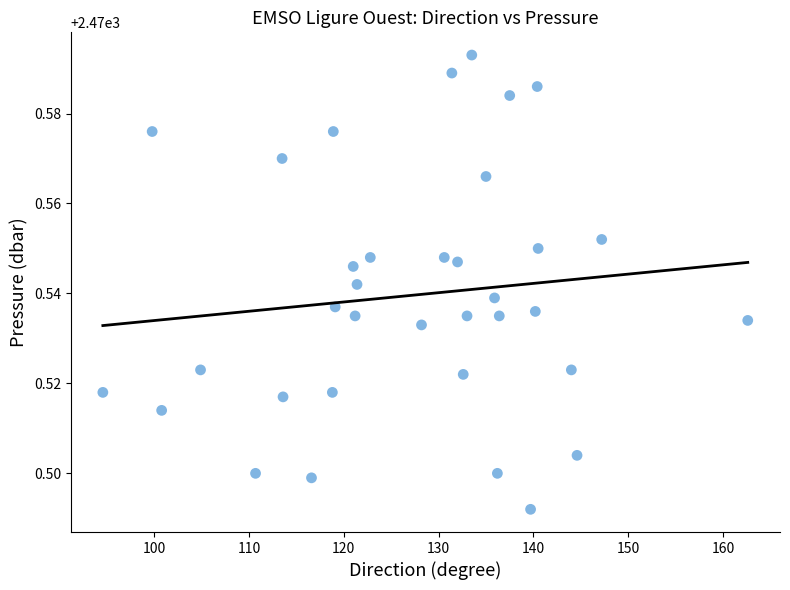

What is the range of X values (max minus min)?

68.0